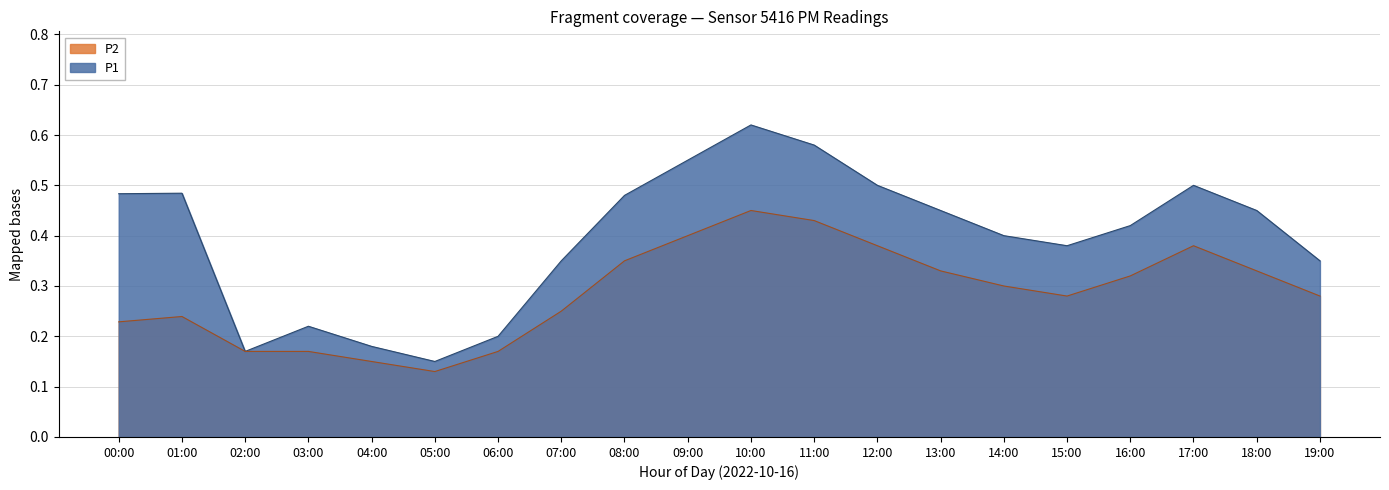

Is it true that the value at 03:00 is 0.2?

True